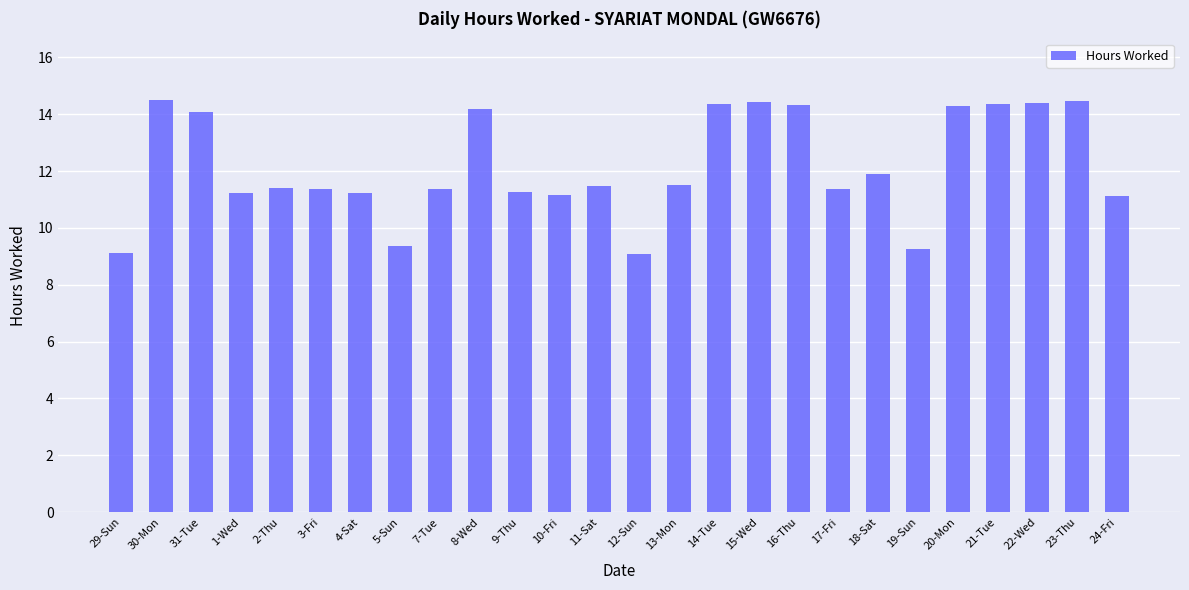

What is the sum of the values at 16-Thu and 19-Sun?

23.6